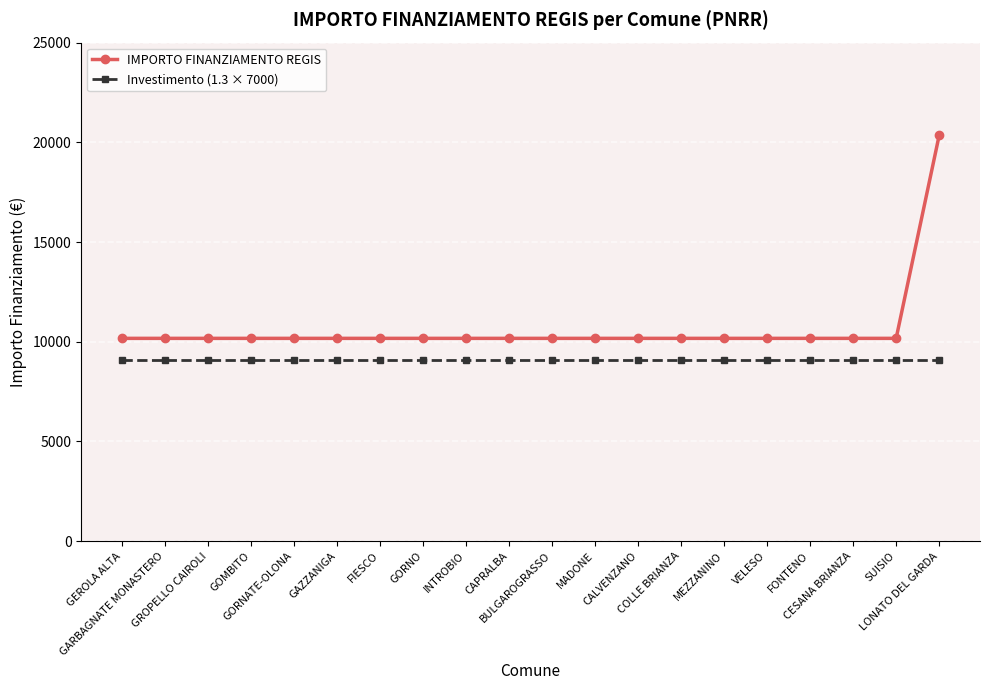

What is the highest value of the IMPORTO FINANZIAMENTO REGIS series?

20344